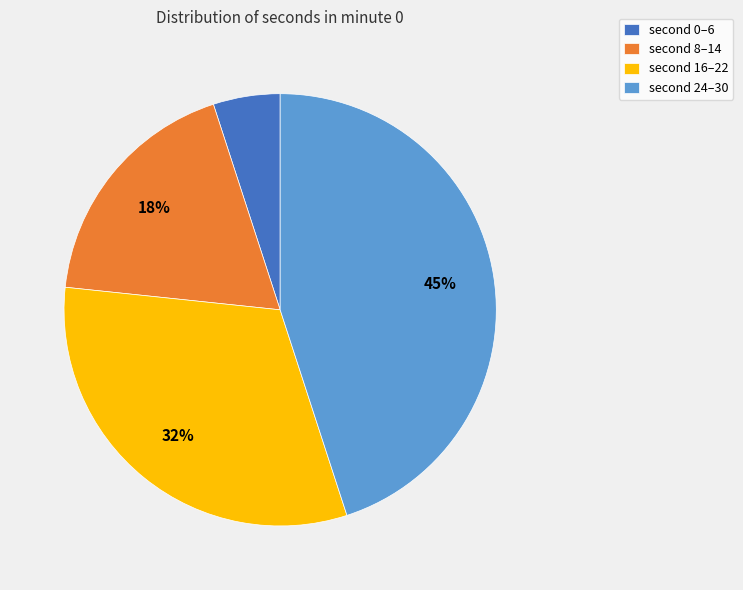

How many slices are in this pie chart?

4